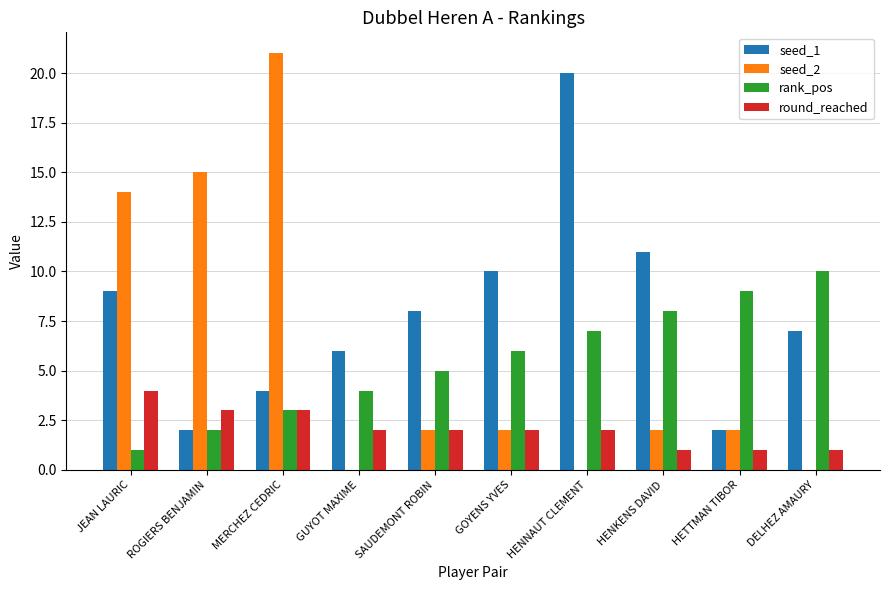

What is the approximate value of rank_pos at SAUDEMONT ROBIN?

5